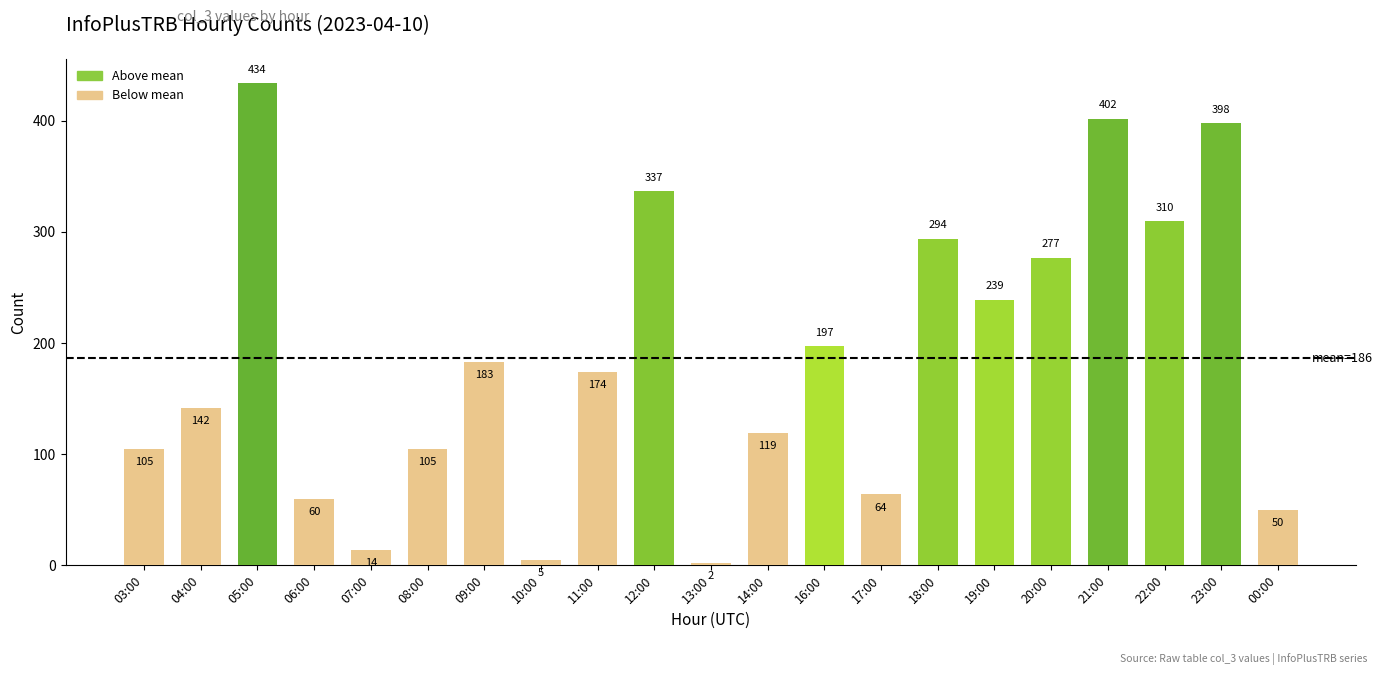

What value does the data have at 19:00, to the nearest 10?

240